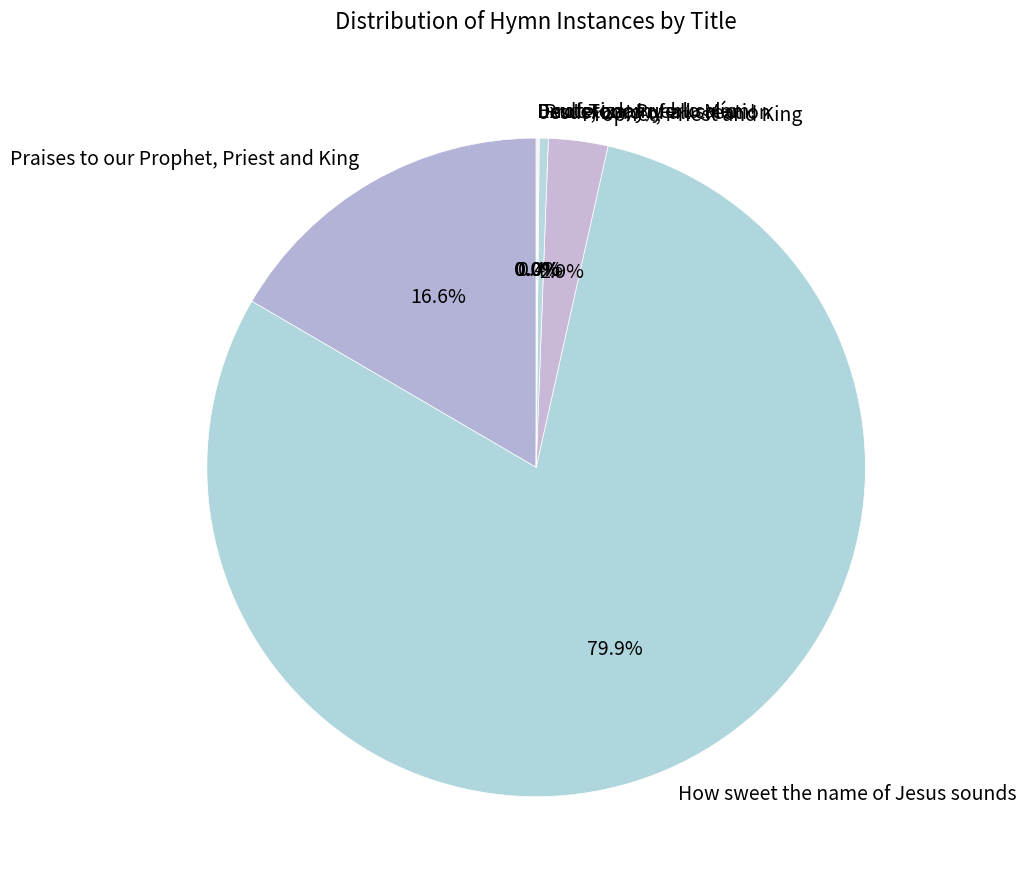

What percentage is the Prophet, Priest and King slice, to the nearest percent?

3%